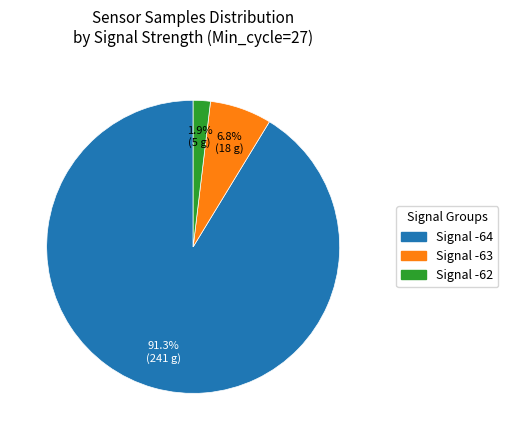

Which category has the biggest portion of the pie?

Signal -64